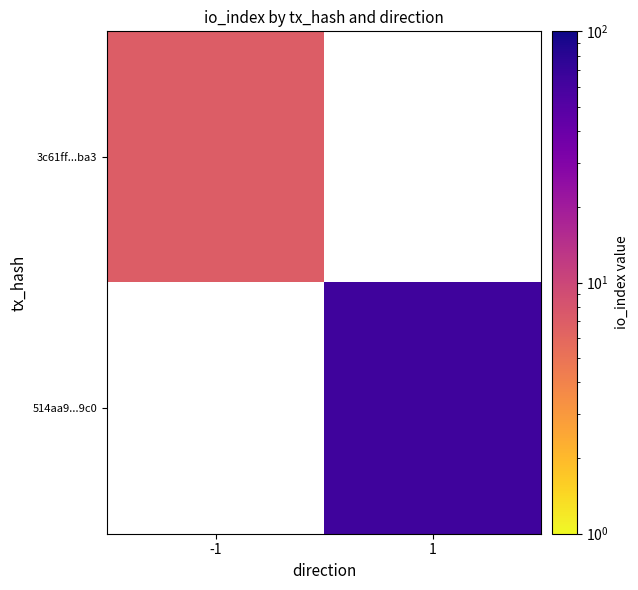

Which series has the widest spread of values?

3c61ff...ba3